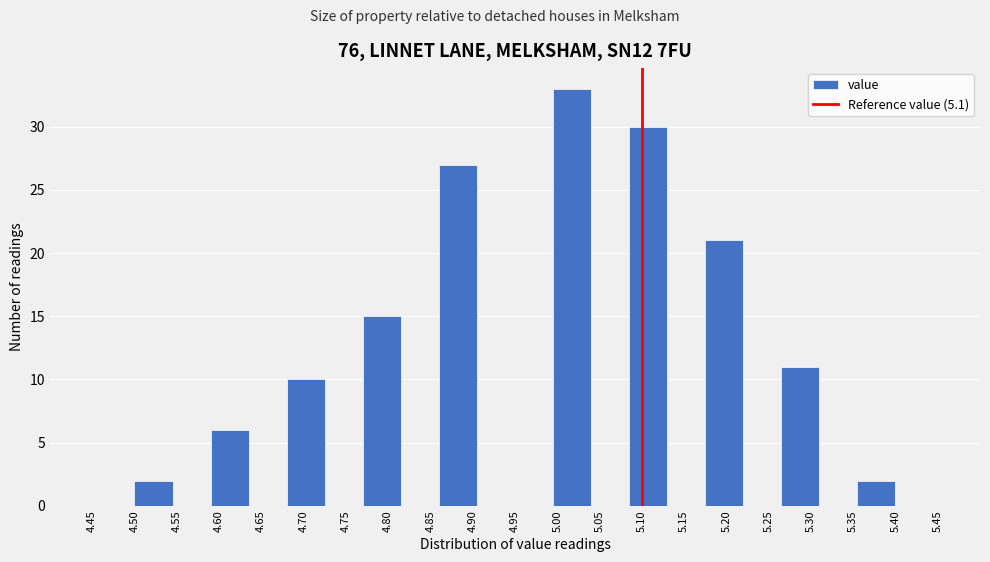

What is the height of the bar covering 4.770 to 4.815 on the x-axis? The values are not printed on the chart, so give them approximately, as read against the axis.

15